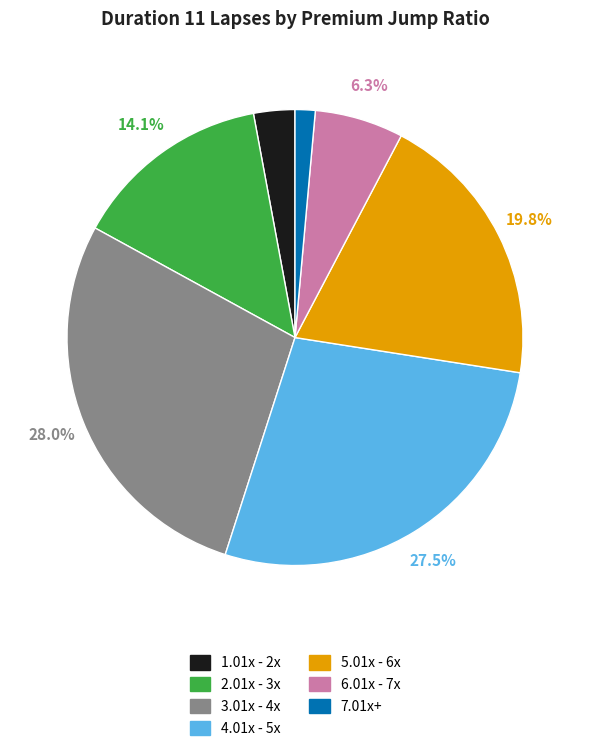

To the nearest percent, what is the difference between the largest and smallest slice percentages?

27%